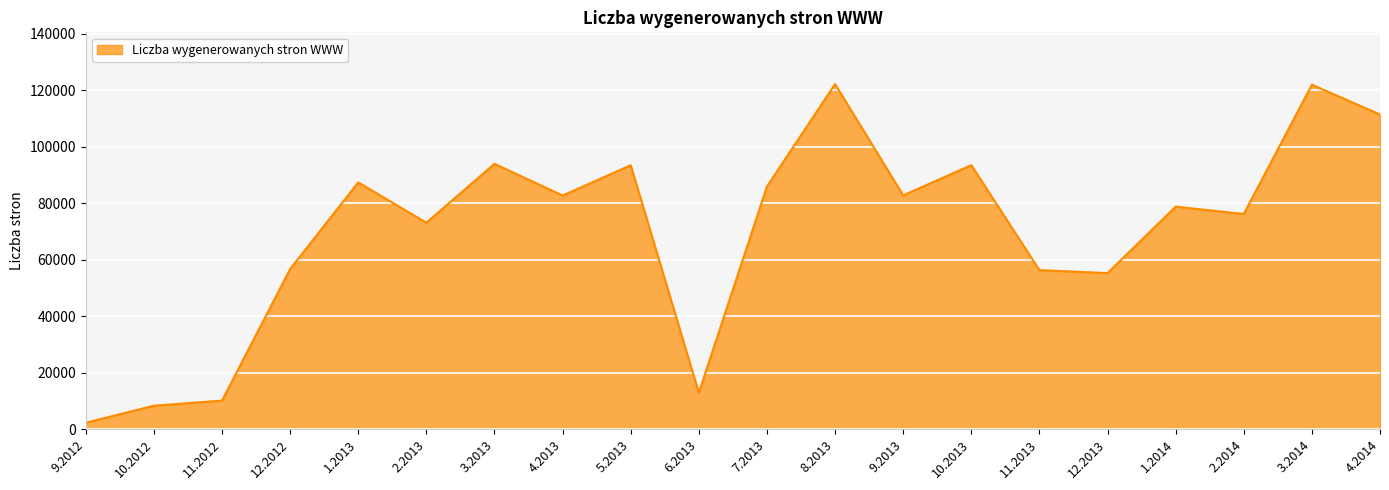

Is it true that the value at 4.2014 is 192358?

False